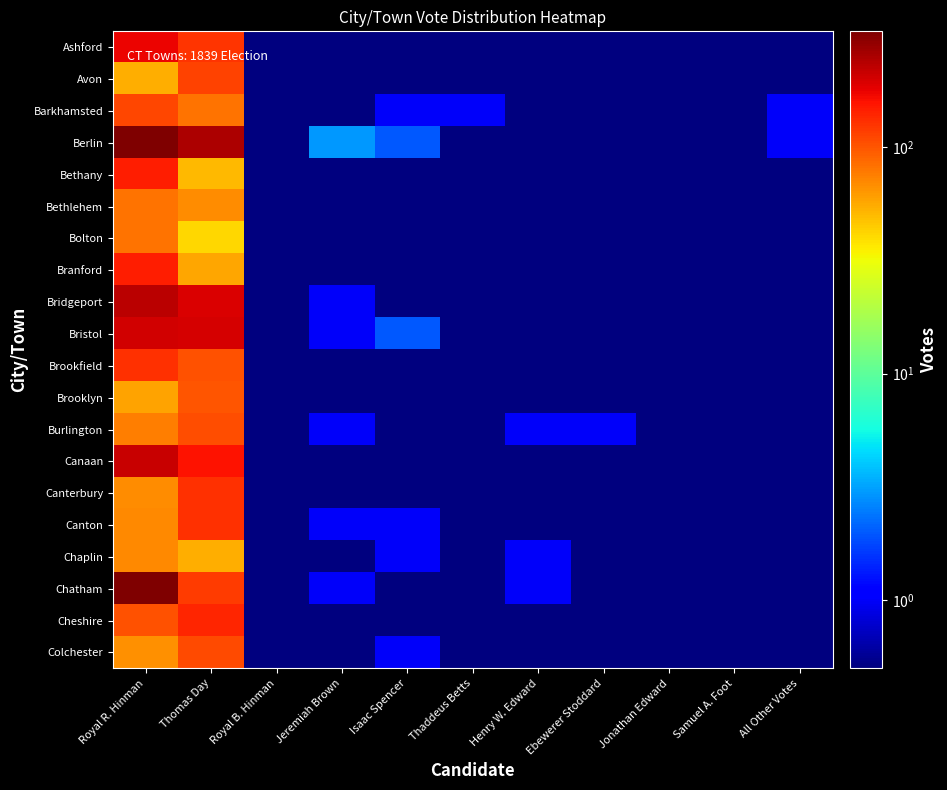

At Henry W. Edward, list the series in order from largest to smallest.

Burlington, Chaplin, Chatham, Ashford, Avon, Barkhamsted, Berlin, Bethany, Bethlehem, Bolton, Branford, Bridgeport, Bristol, Brookfield, Brooklyn, Canaan, Canterbury, Canton, Cheshire, Colchester